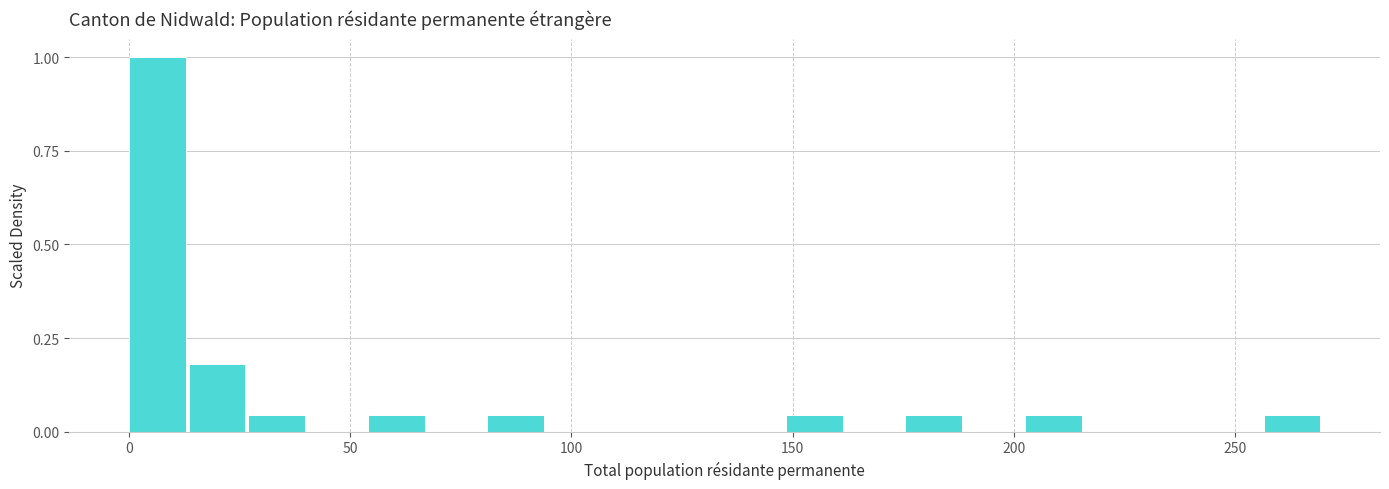

Around what value on the x-axis is the tallest bar? Give the approximate position of its centre, as read against the axis.

5